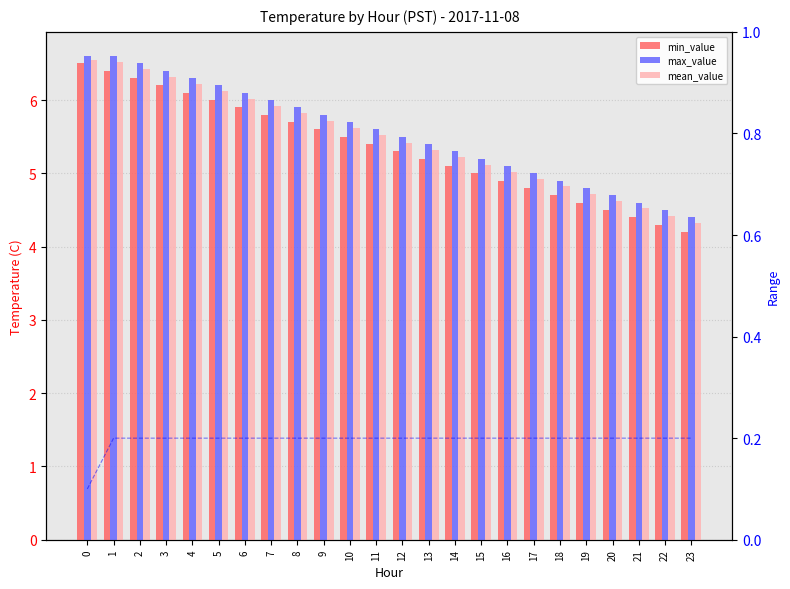

What is the sum of all min_value values?

128.4